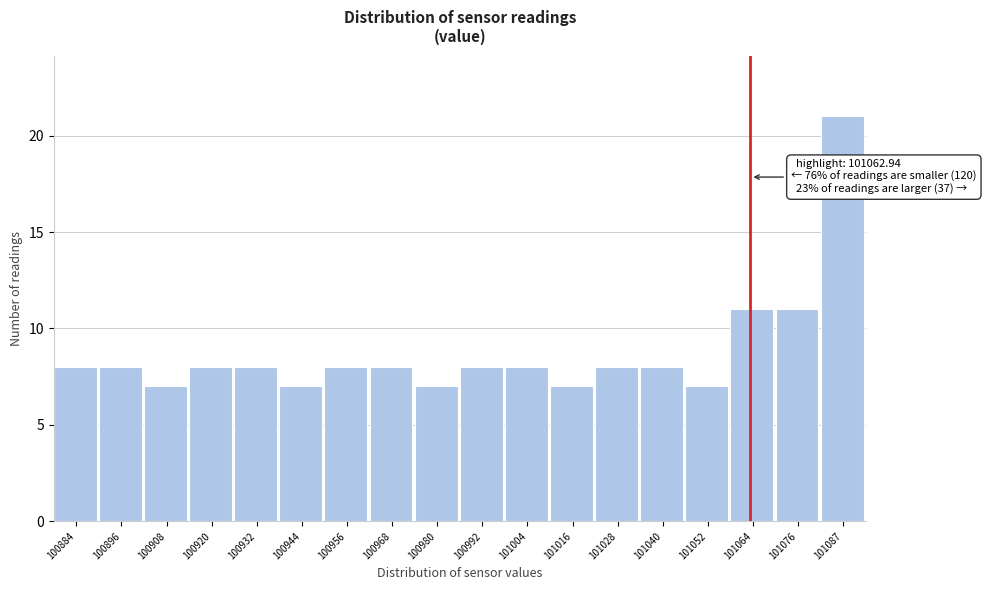

Over which range of the x-axis is the bar tallest?

101082 to 101094